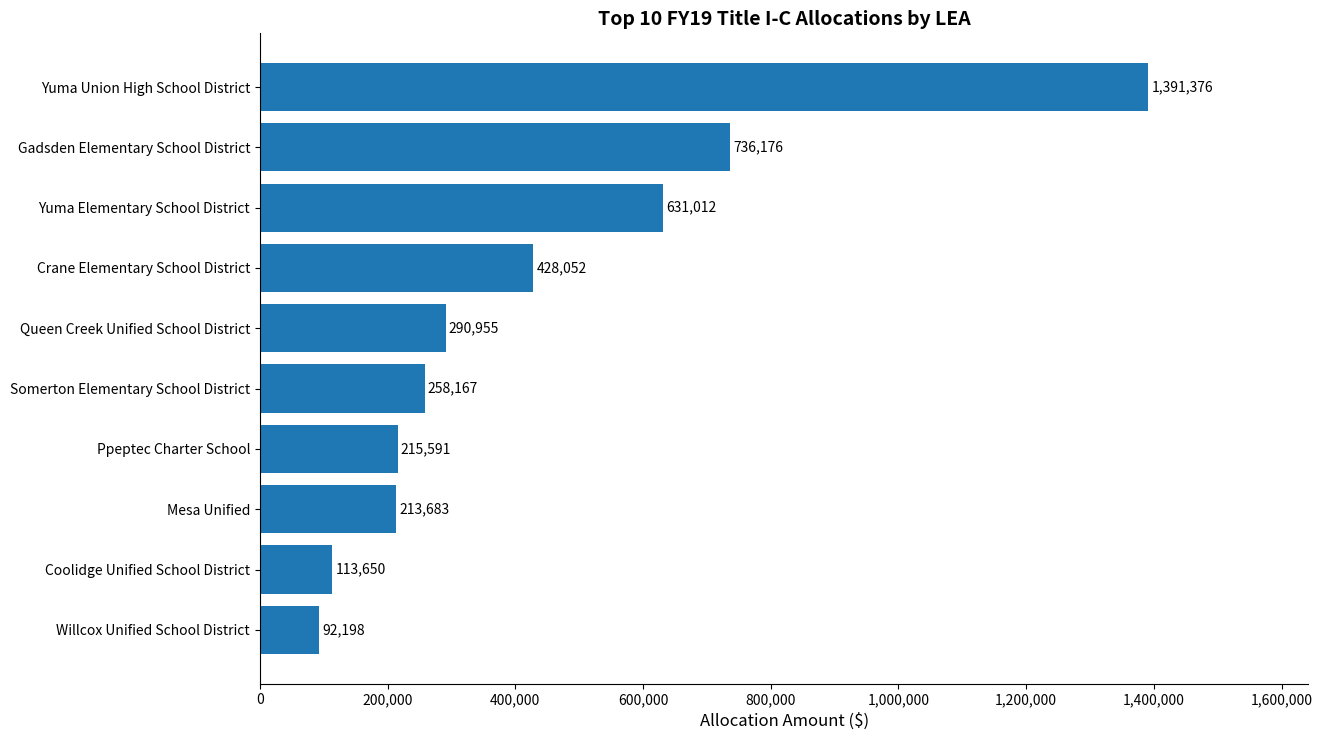

What is the greatest value displayed?

1391375.6